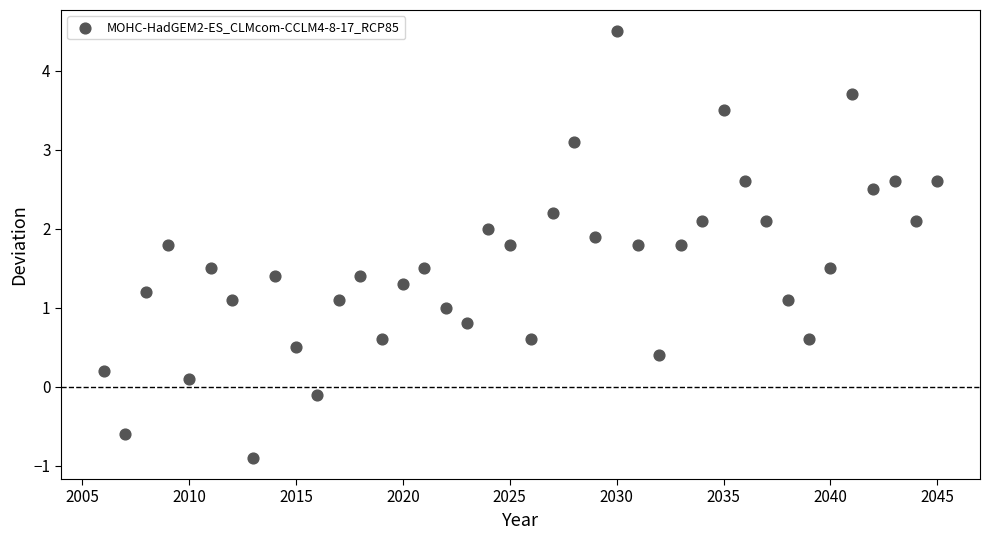

What is the range of Y values (max minus min)?

5.4